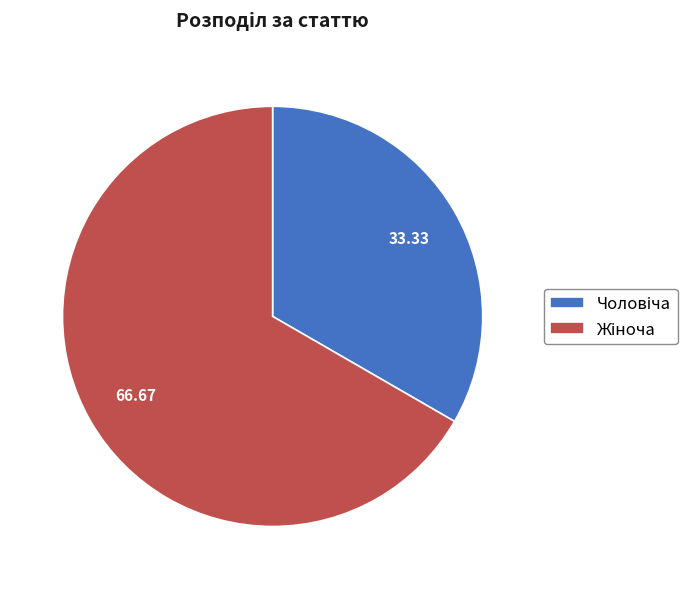

Count the number of slices in the pie.

2